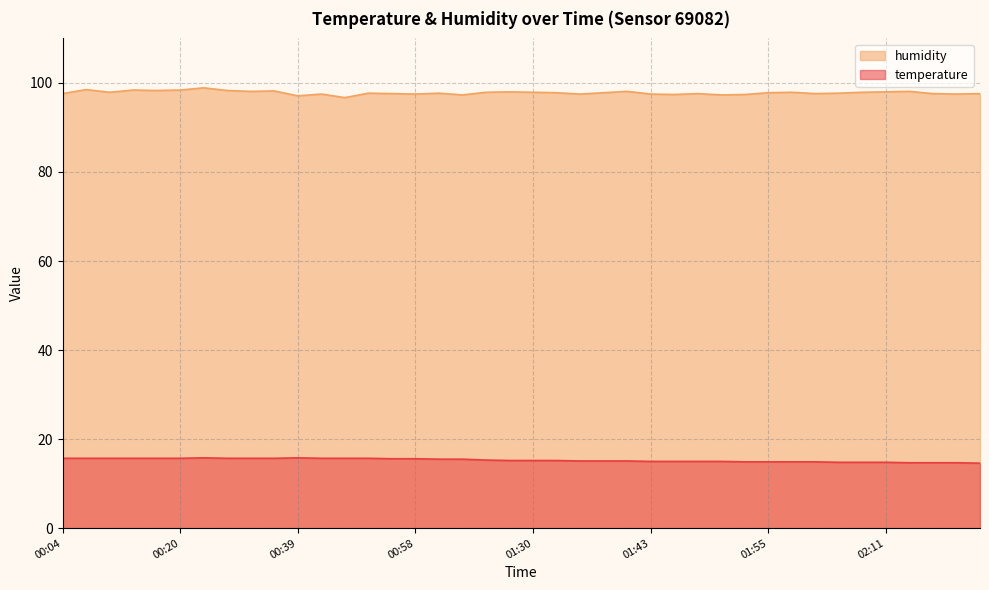

True or false: temperature and humidity cross at least once.

False